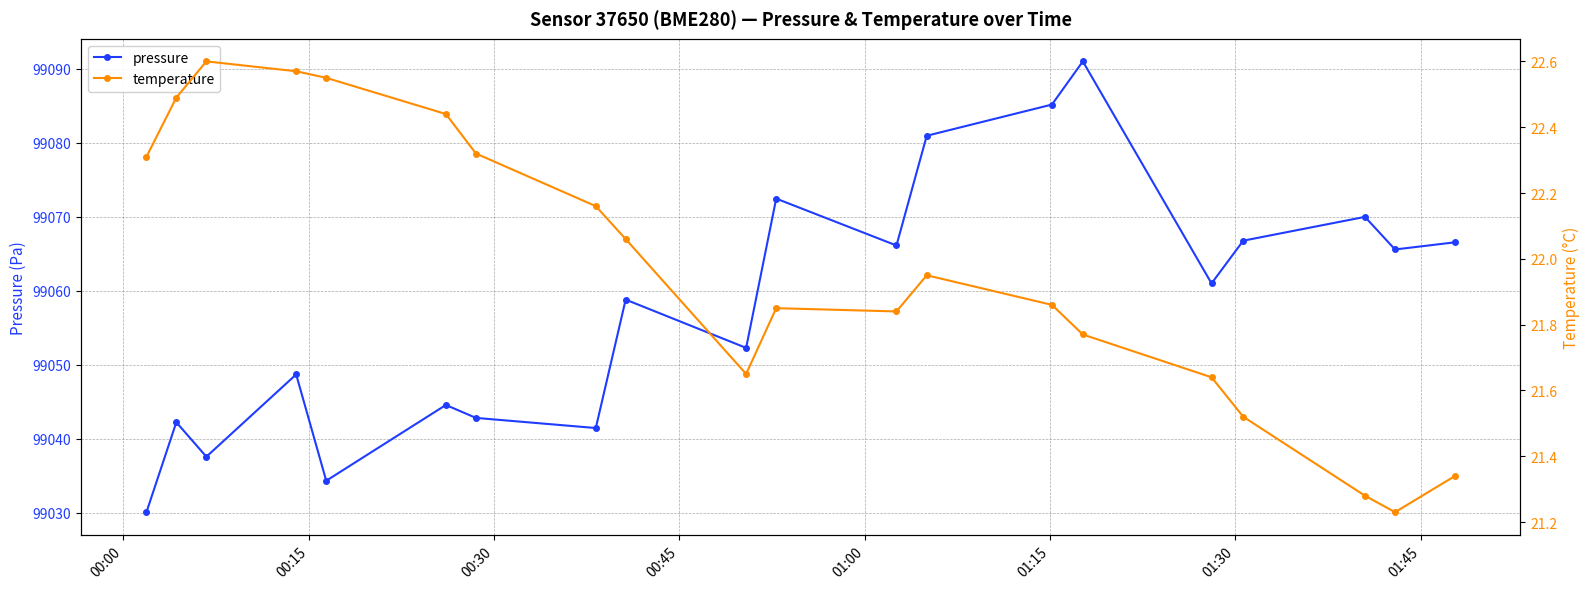

True or false: pressure and temperature cross at least once.

False